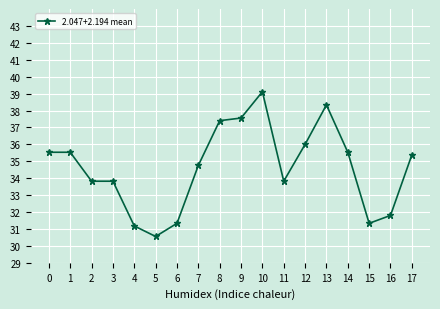

What is the difference between the maximum and minimum values?

8.6